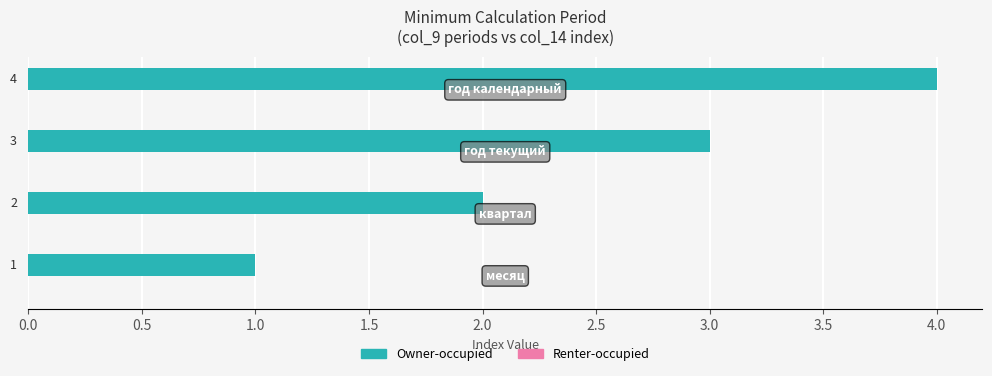

How many values are between 2 and 4?

3